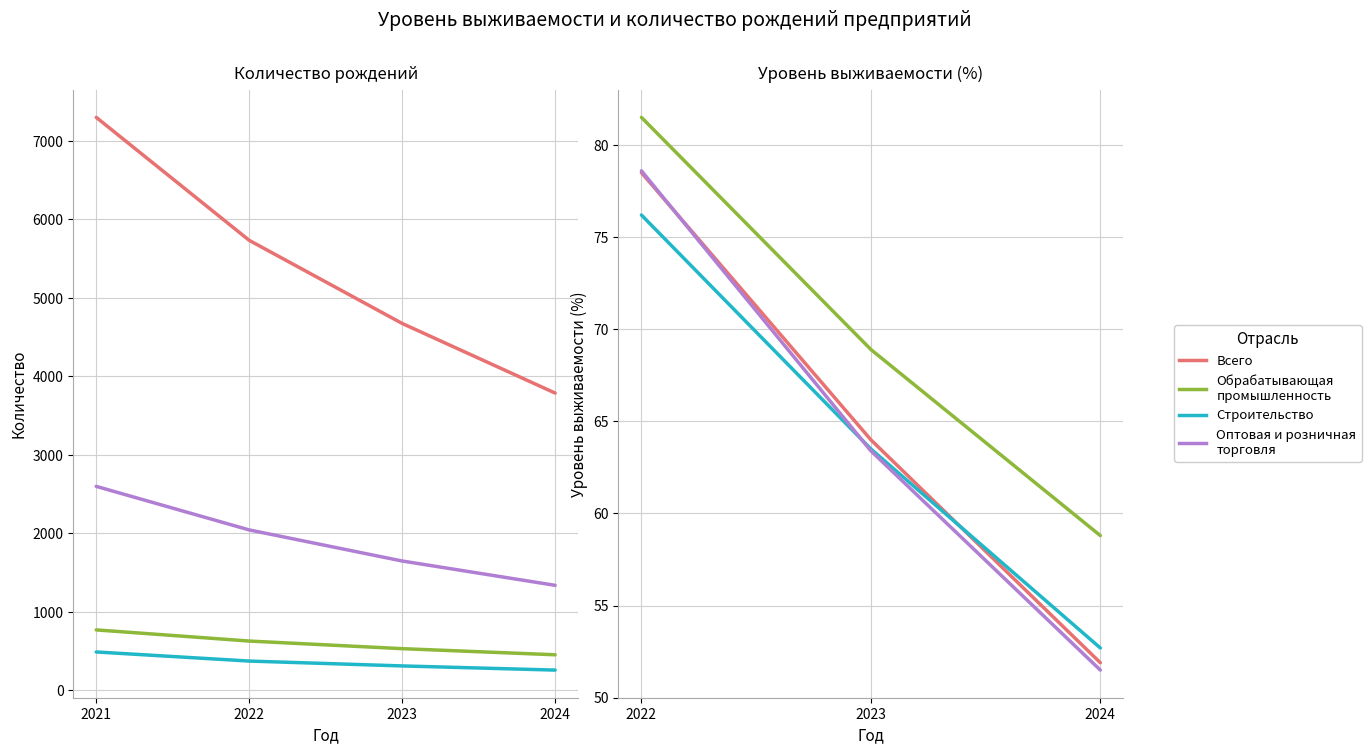

Between 2024 and 2022, which is larger?

2022